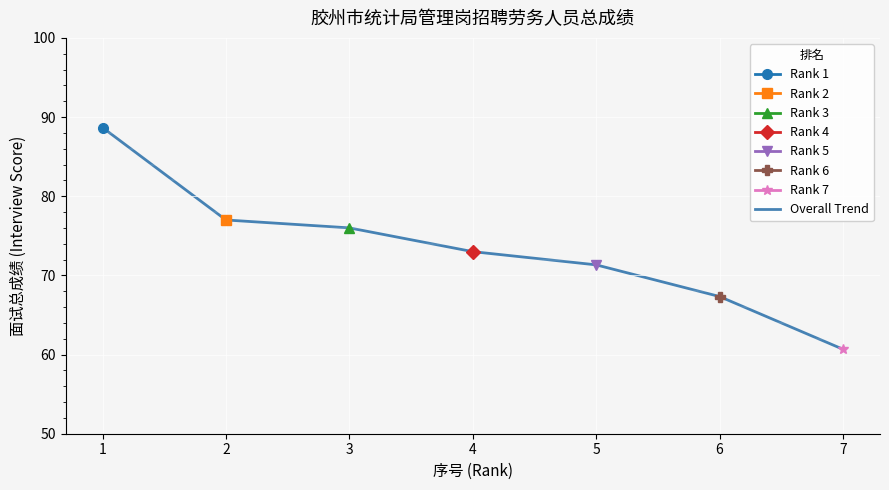

At which label is the value closest to 74?

4